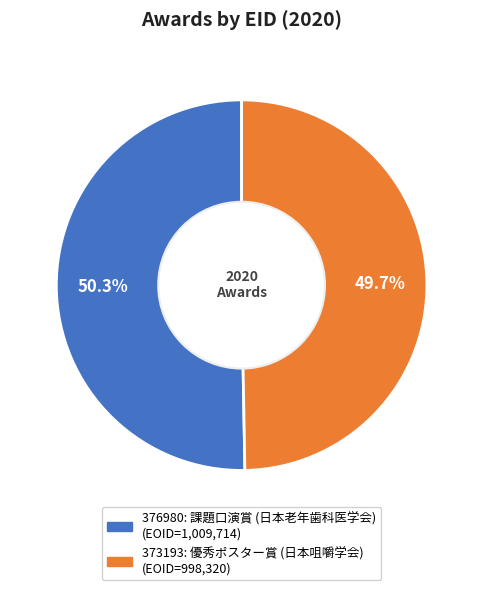

Is there a majority slice in this chart?

Yes